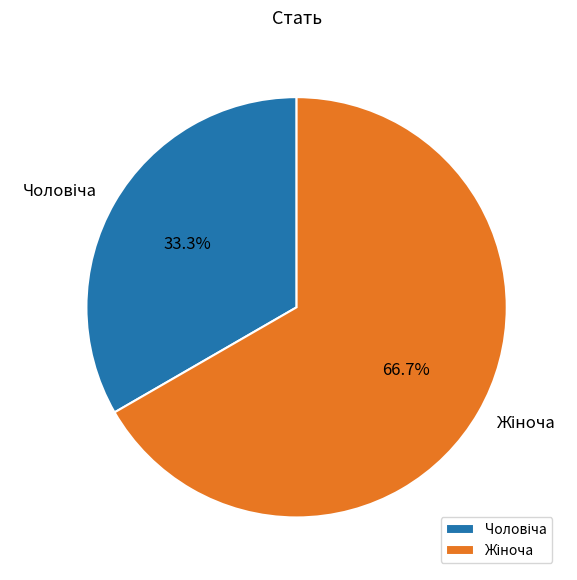

Is there any slice that represents more than half of the pie?

Yes